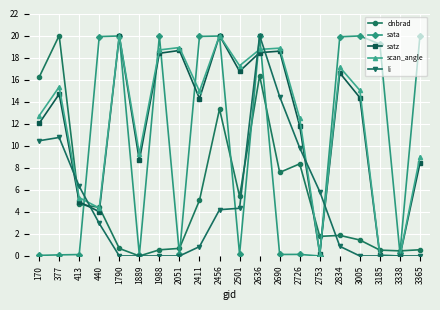

What is the greatest value displayed?

20.0